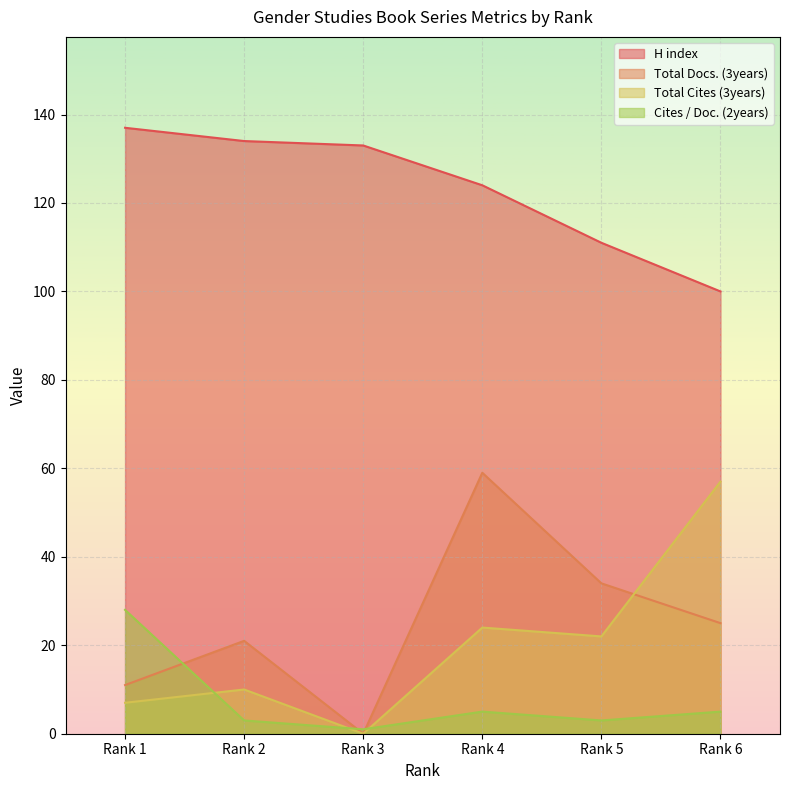

Where is H index nearest to the value 118?

Rank 4